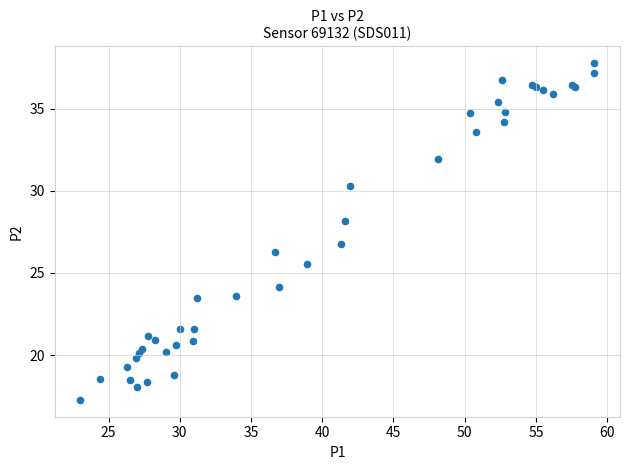

What Y value in the scatter plot is closest to 27?

26.8